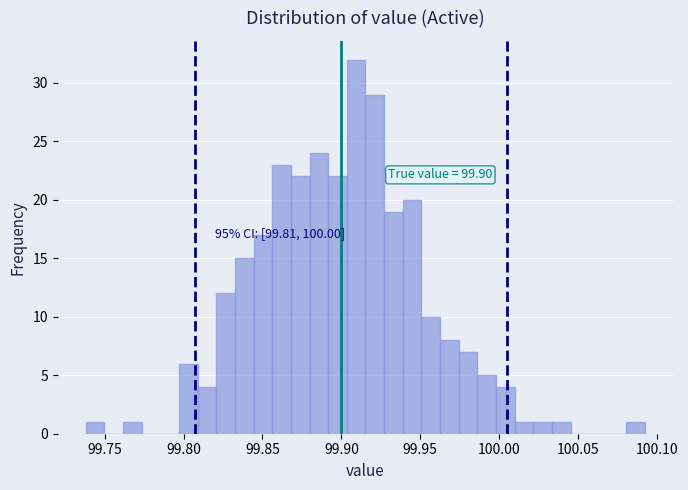

Around what value on the x-axis is the tallest bar? Give the approximate position of its centre, as read against the axis.

99.910